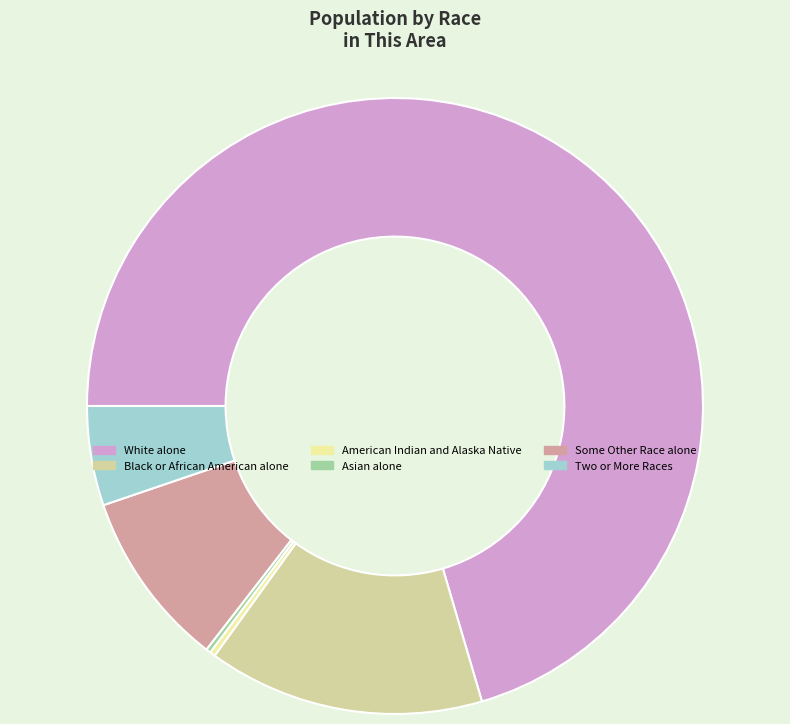

Is White alone the majority of the pie?

Yes